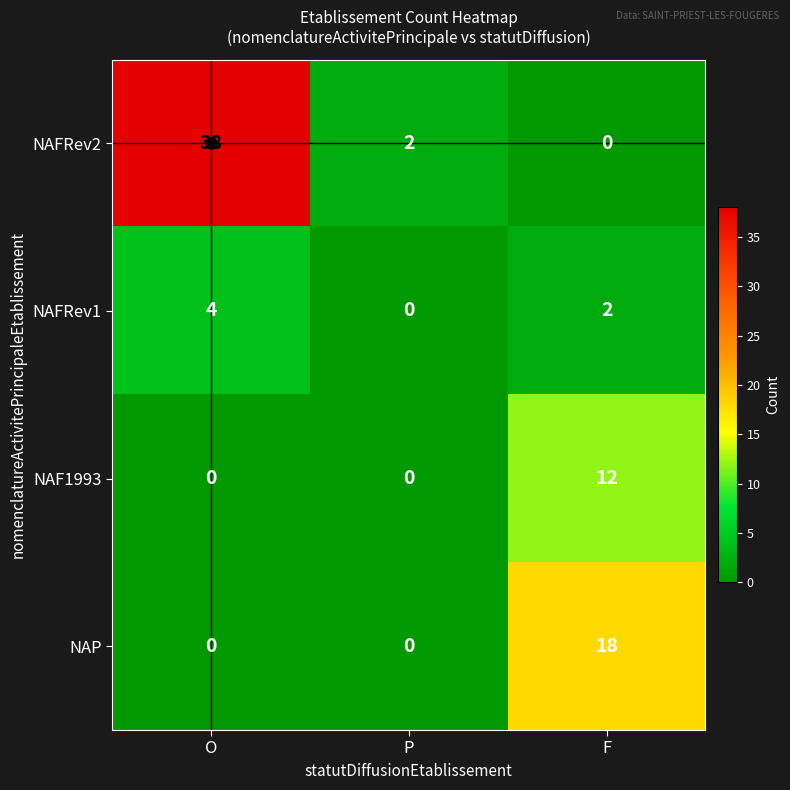

What is the difference between the NAF1993 values at O and F?

12